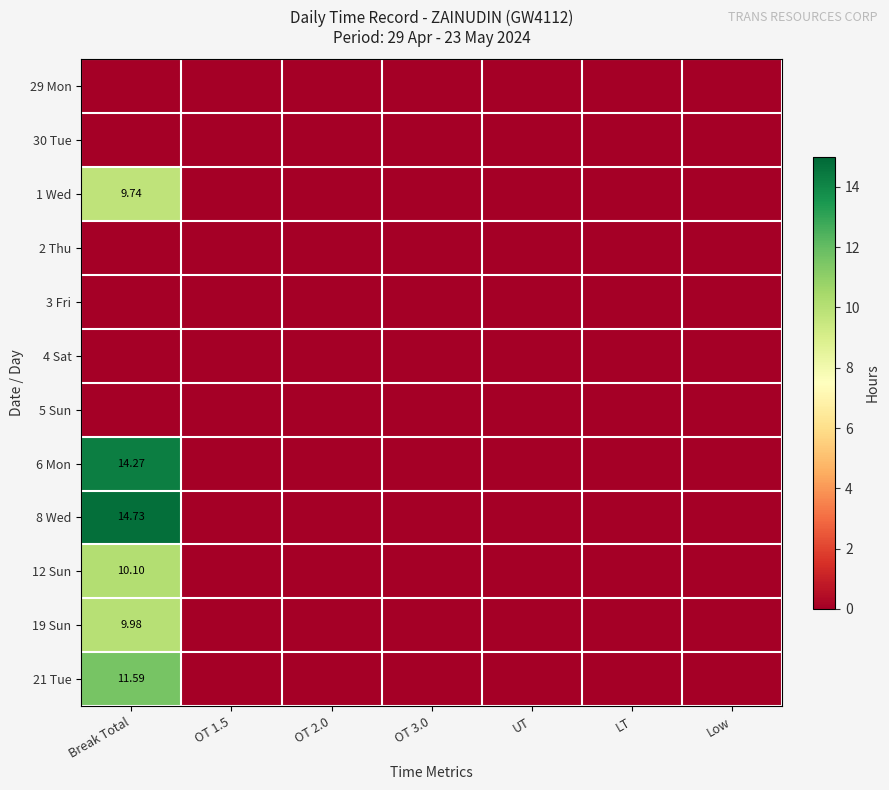

Where is 19 Sun nearest to the value 4?

OT 1.5